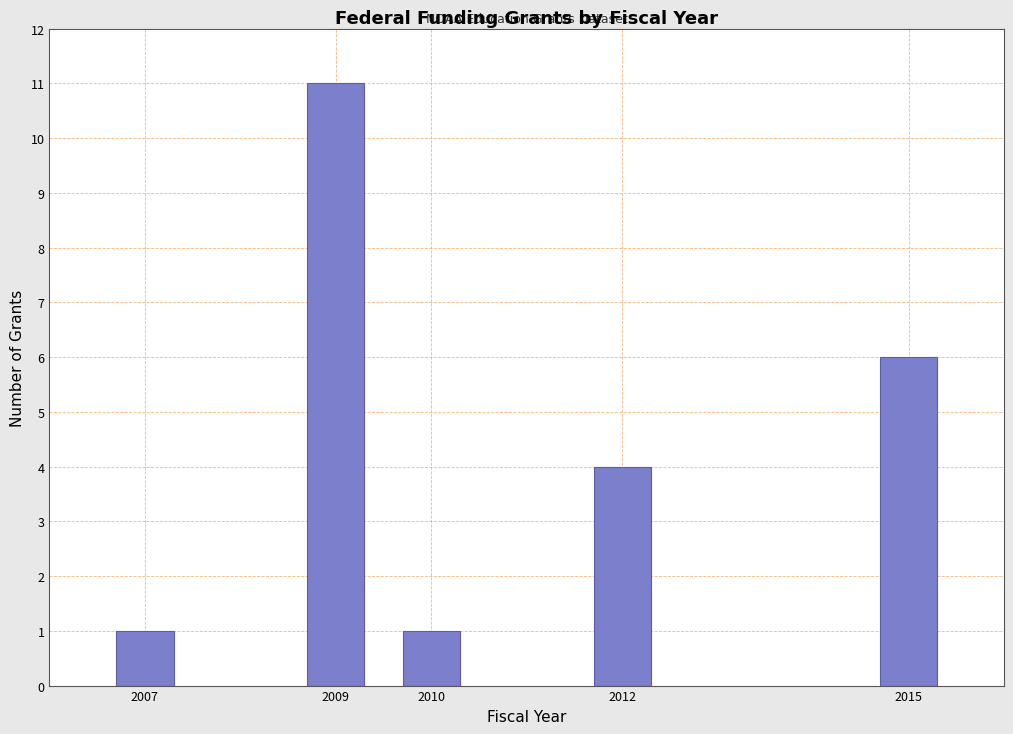

Reading left to right, what are all the values shown in this chart?

1	11	1	4	6